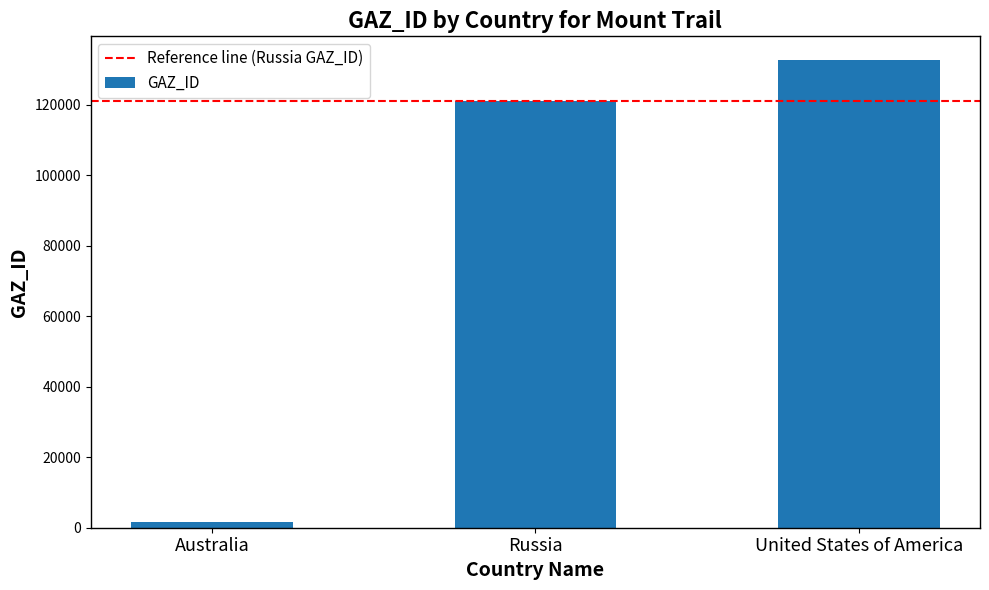

Read the value at United States of America, to the nearest 100.

132800